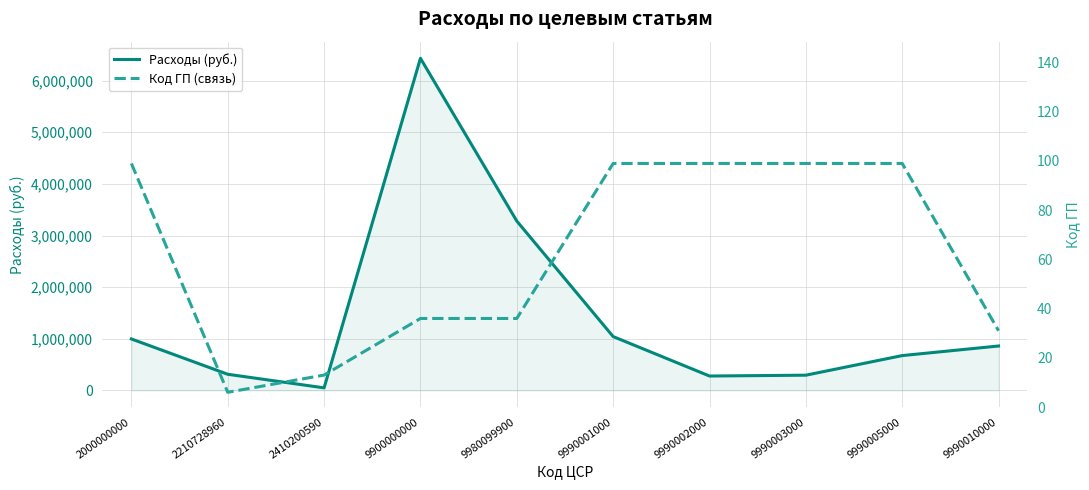

True or false: Код ГП (связь) has more than 0 points higher than both neighbors.

False